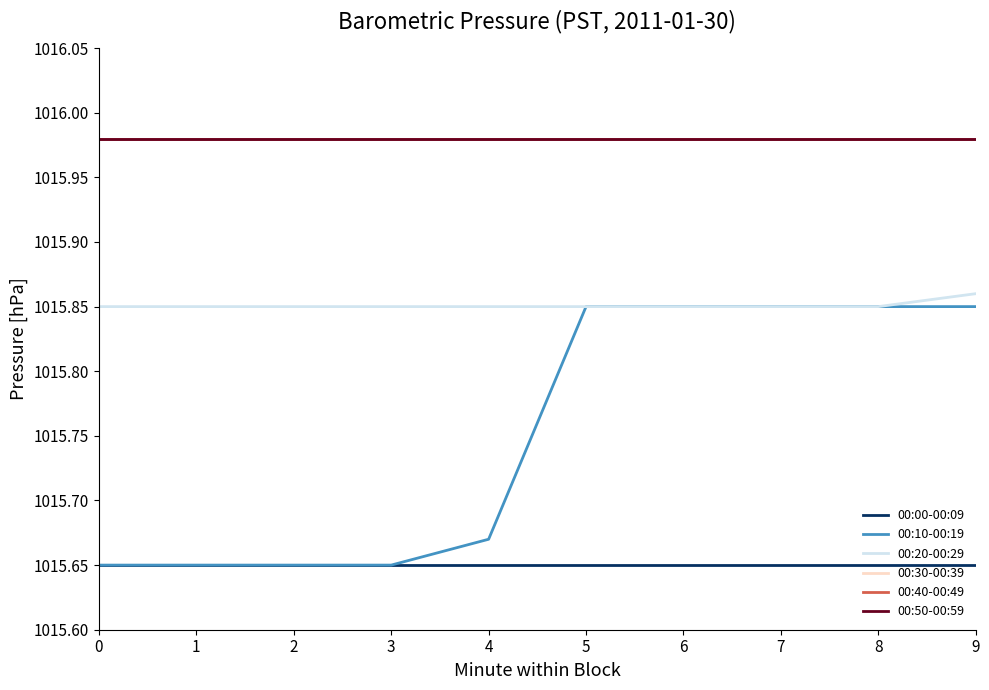

At how many categories does at least one series exceed 1015?

10